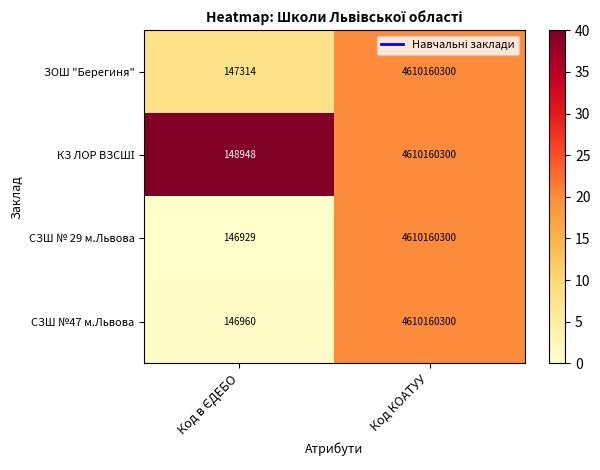

At which category is the sum across all series the highest?

Код КОАТУУ